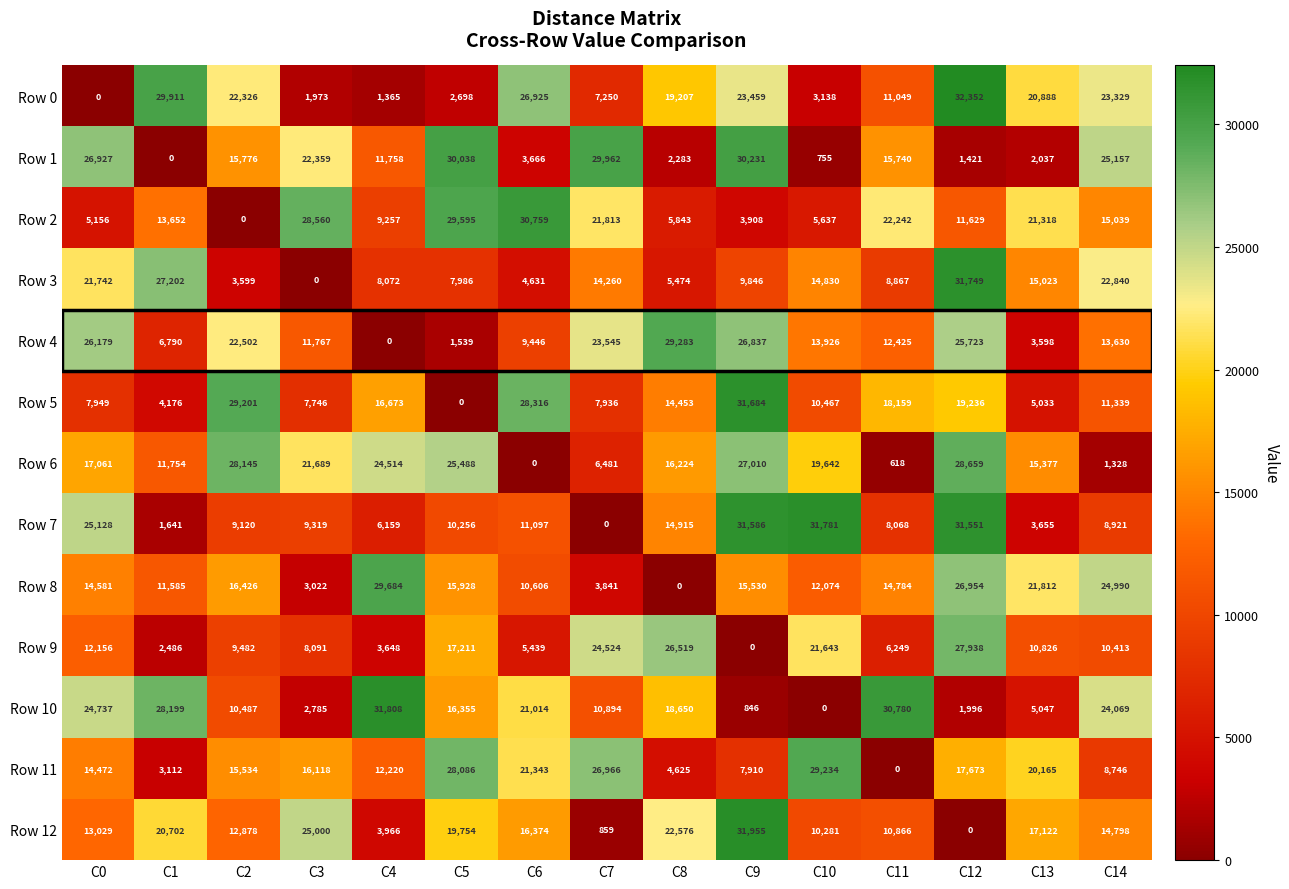

The Row 11 series shows 0 at C11. True or false?

True